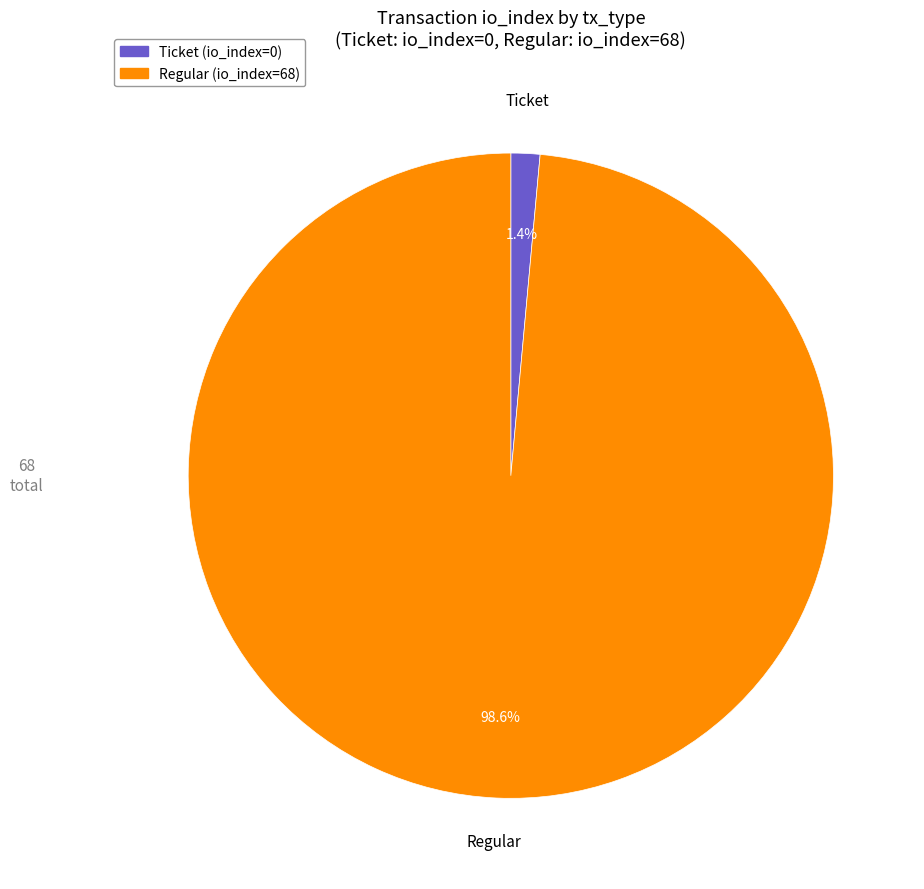

Between Regular (io_index=68) and Ticket (io_index=0), which is larger?

Regular (io_index=68)